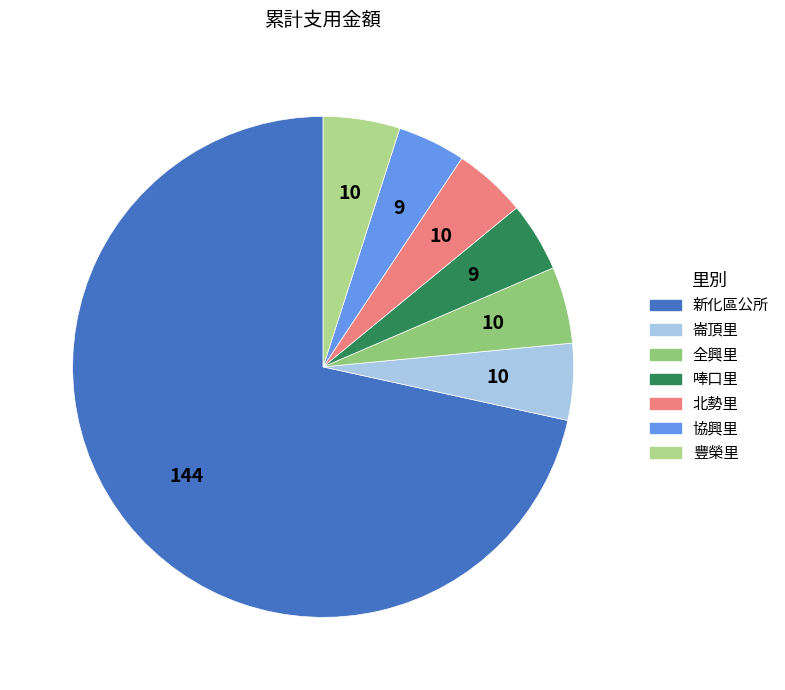

Rank the categories by value from highest to lowest.

新化區公所, 全興里, 豐榮里, 崙頂里, 北勢里, 唪口里, 協興里